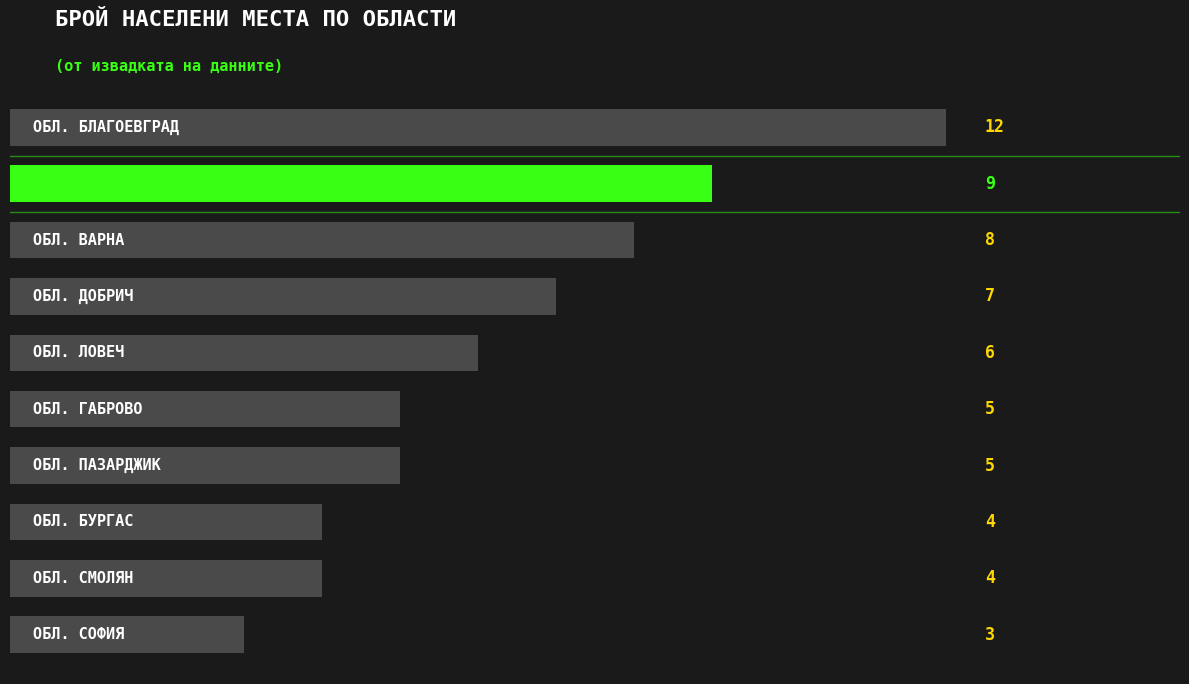

What is the sum of all values?

63